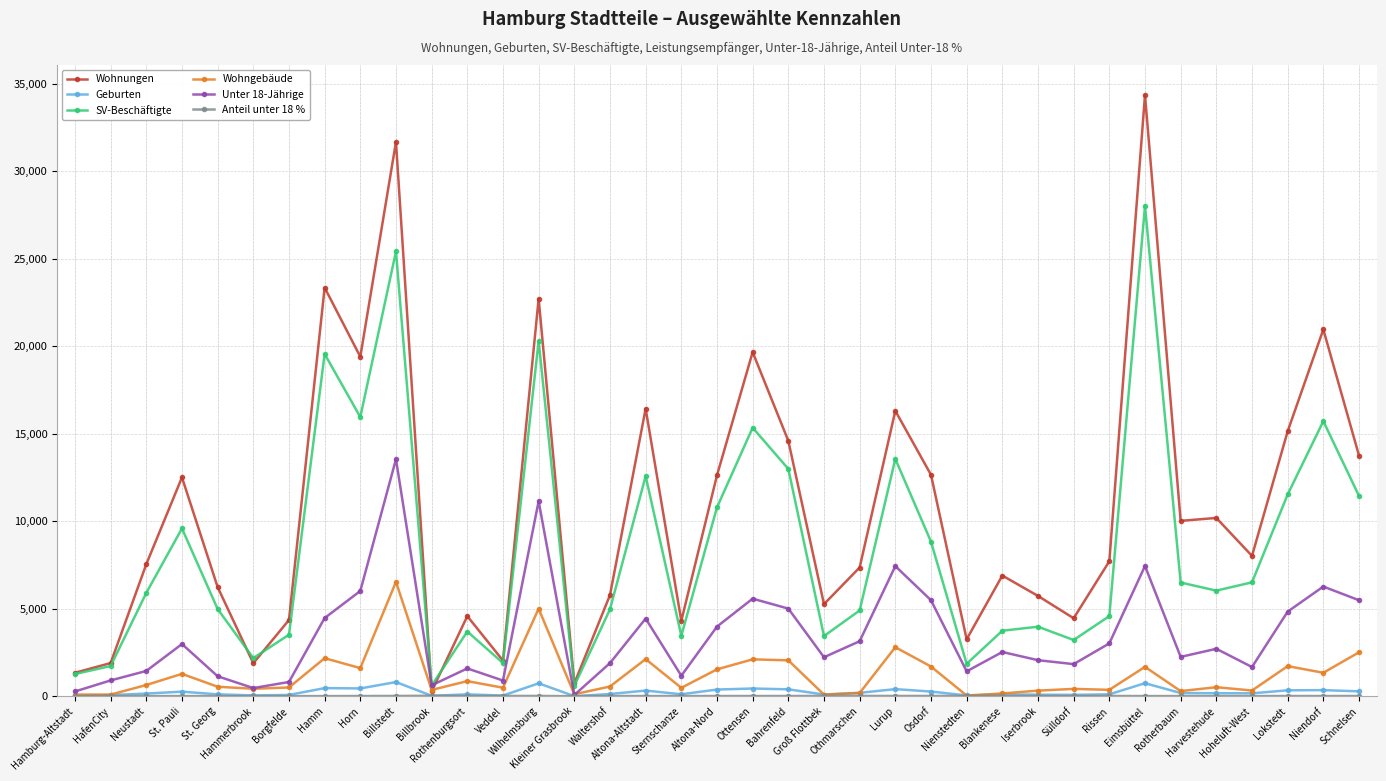

How many lines are shown in the chart?

6